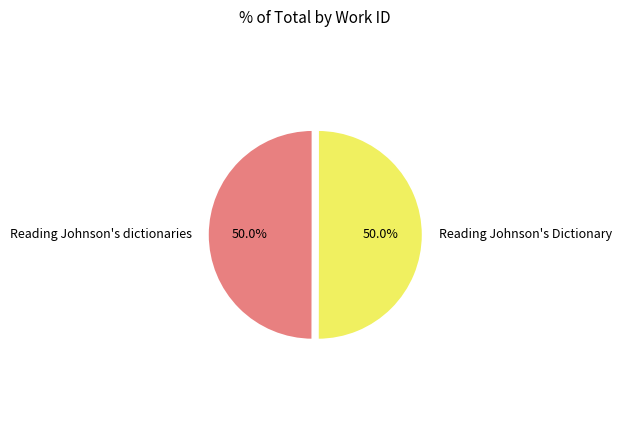

What is the ratio of the value at Reading Johnson's Dictionary to the value at Reading Johnson's dictionaries?

1.0